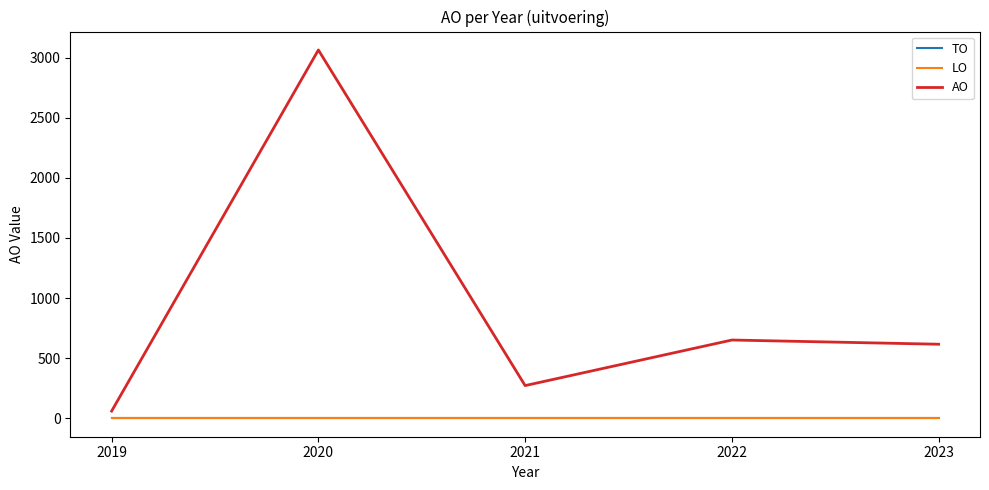

Is this an area chart (filled region under the line)?

No